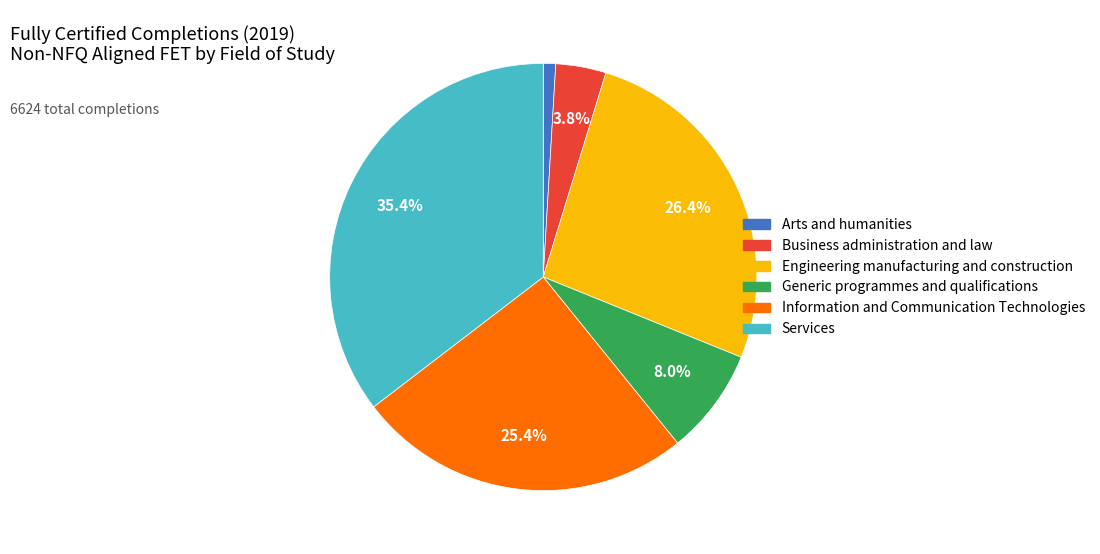

Rank the categories by value from lowest to highest.

Arts and humanities, Business administration and law, Generic programmes and qualifications, Information and Communication Technologies, Engineering manufacturing and construction, Services